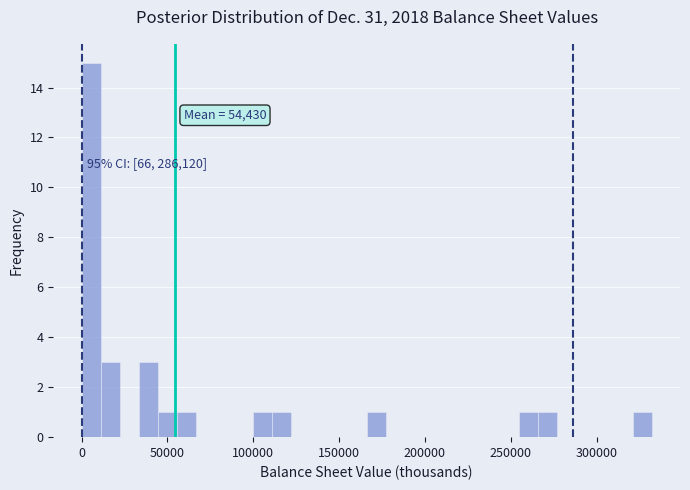

Read against the x-axis, roughly where is the centre of the tallest bar?

5000